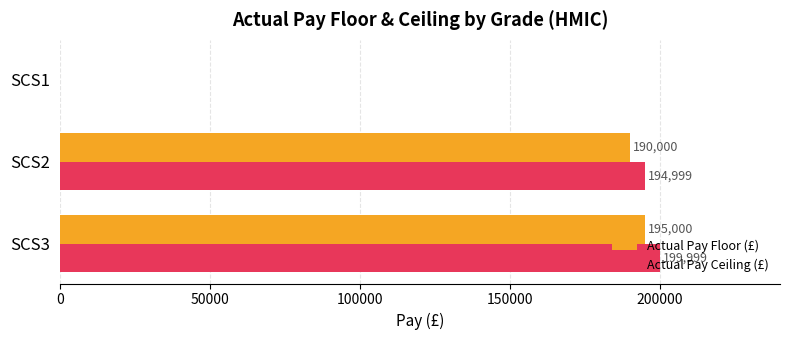

How many values in Actual Pay Ceiling (£) are above zero?

2